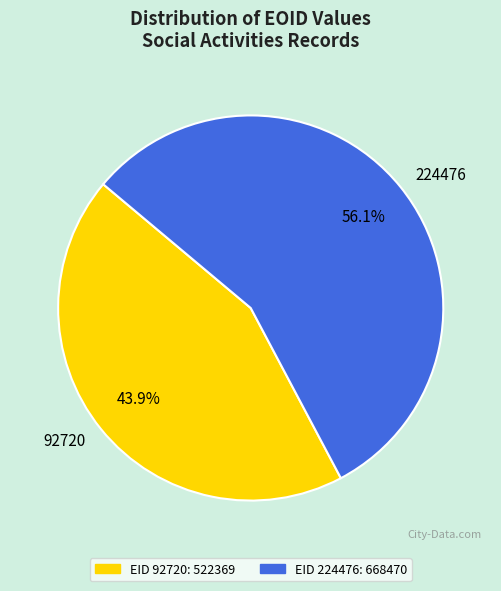

To the nearest percent, what is the difference between the largest and smallest slice percentages?

12%